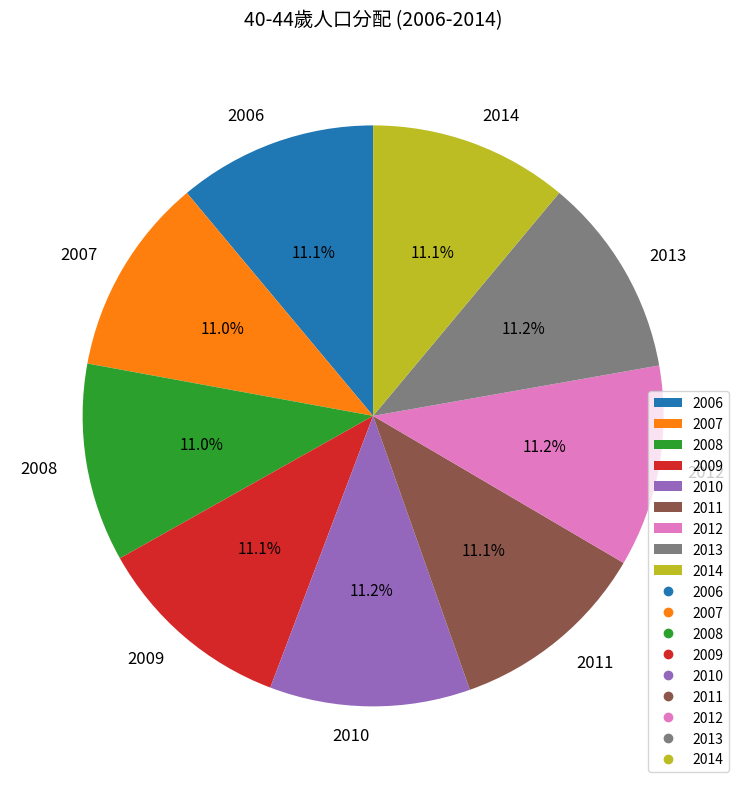

What is the ratio of the value at 2006 to the value at 2013?

1.0